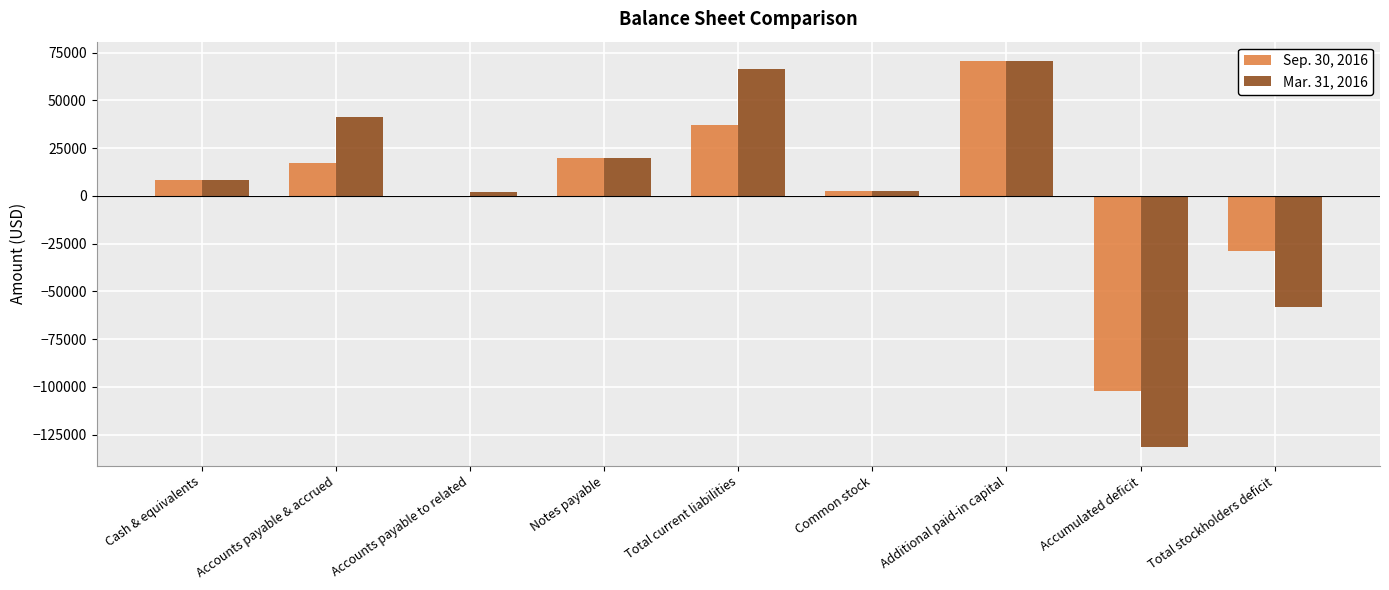

Are the bars grouped side by side (vs. stacked)?

Yes